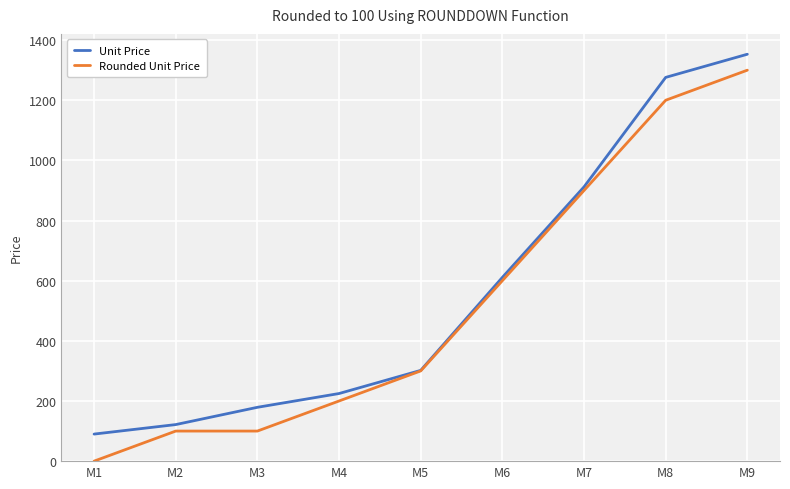

List the labels in order of Unit Price value, smallest first.

M1, M2, M3, M4, M5, M6, M7, M8, M9